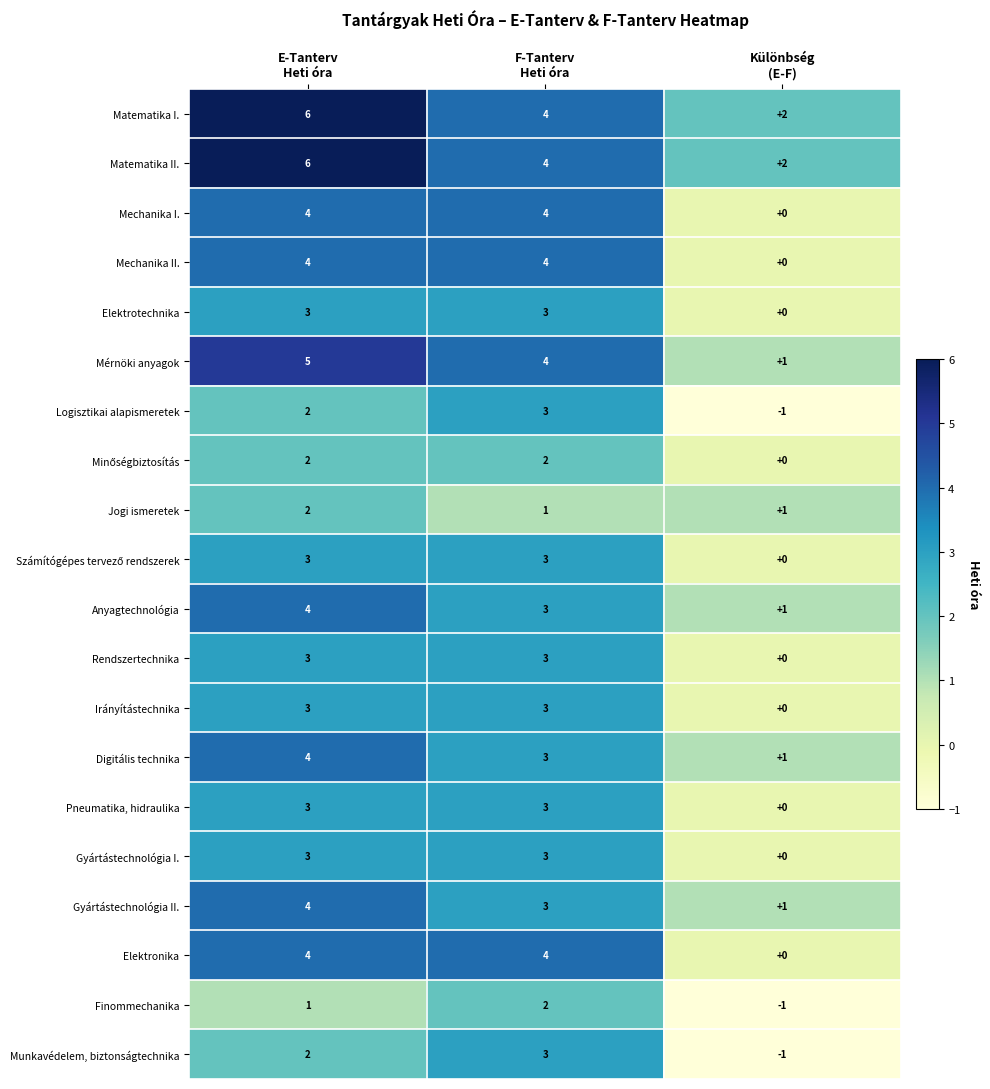

What is the sum of all Jogi ismeretek values?

4